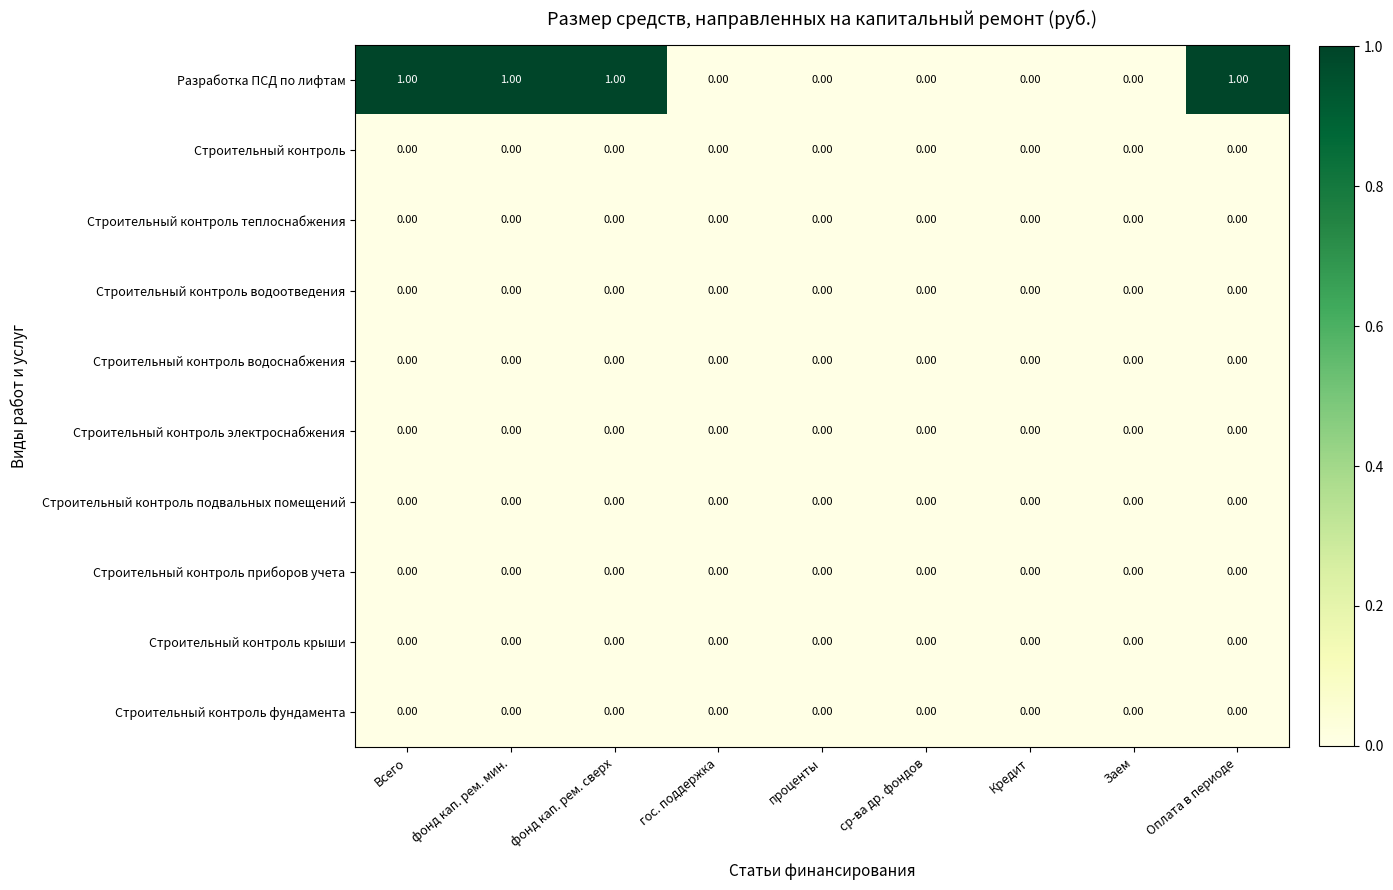

Between Всего and проценты, which series saw the biggest shift?

Разработка ПСД по лифтам